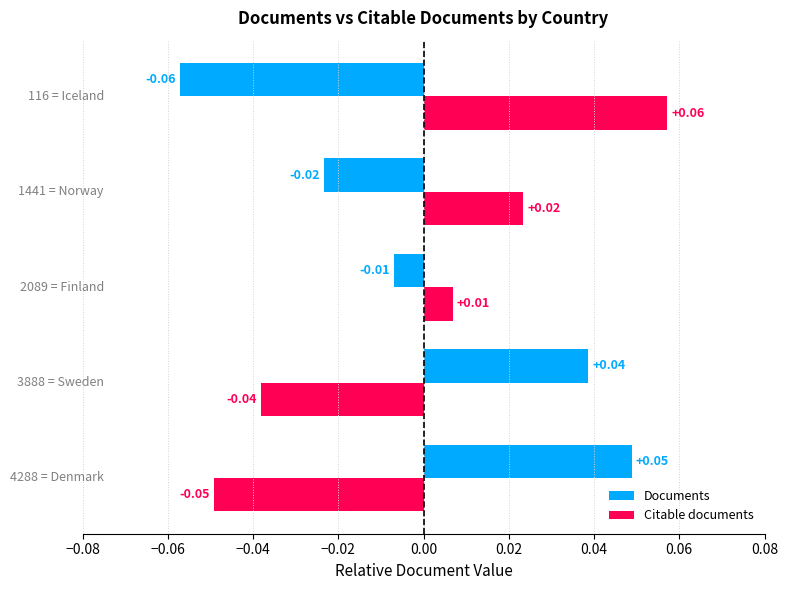

Rank the series by their maximum value, from highest to lowest.

Citable documents, Documents